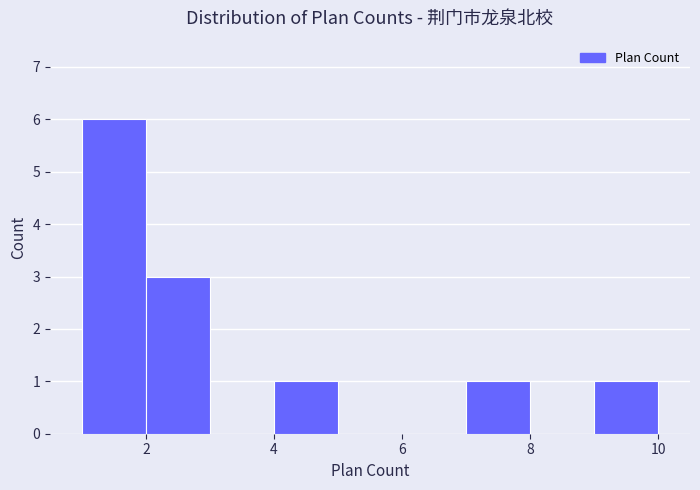

Over which range of the x-axis is the bar tallest?

1 to 2